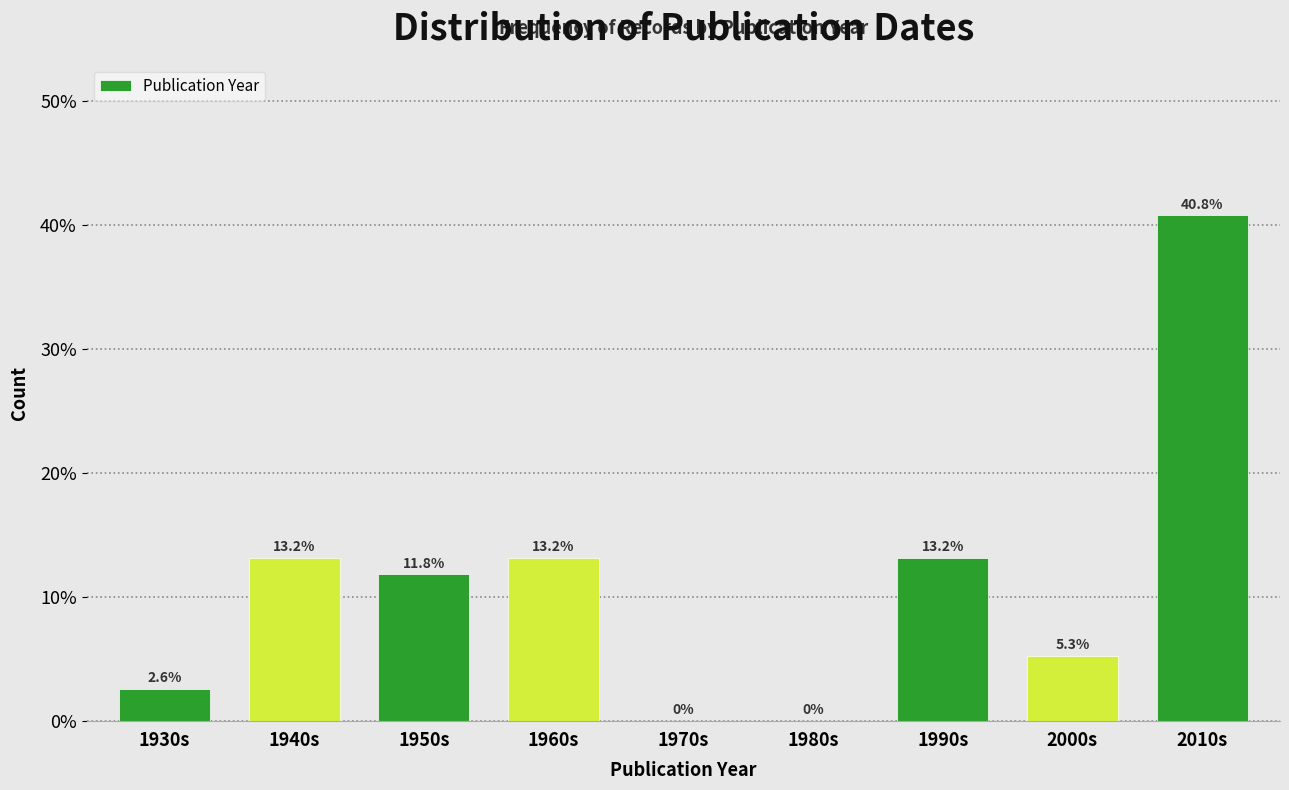

Reading right to left, extract all data points from this chart.

2010s=40.8	2000s=5.3	1990s=13.2	1980s=0.0	1970s=0.0	1960s=13.2	1950s=11.8	1940s=13.2	1930s=2.6